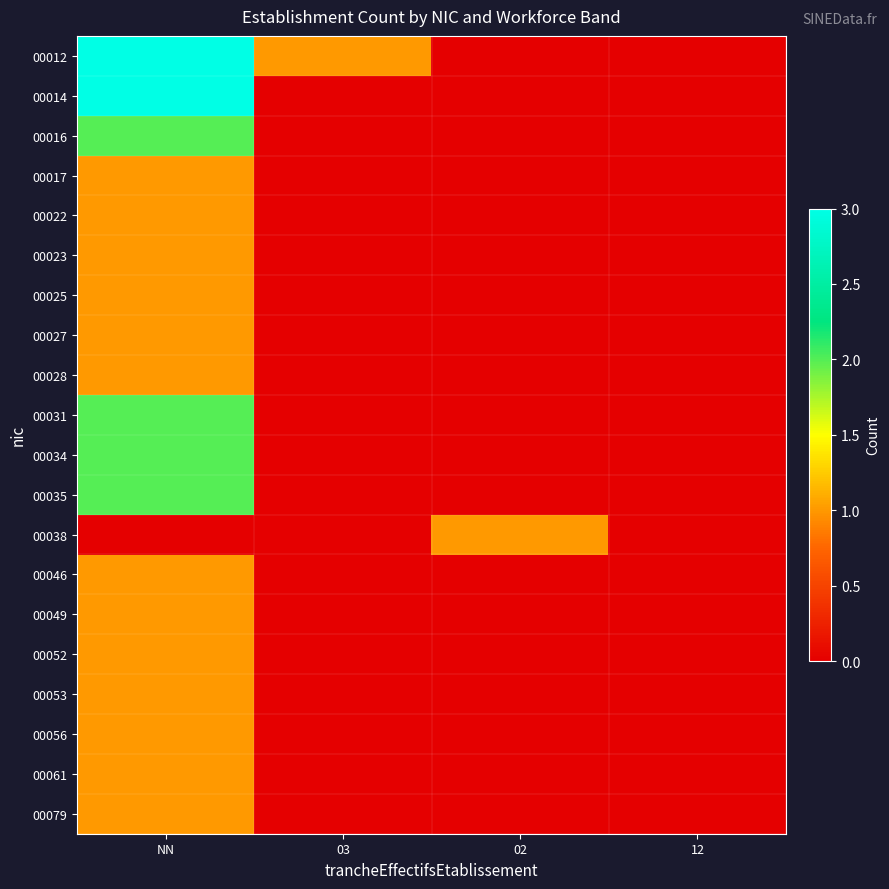

At how many categories does at least one series exceed 2?

1